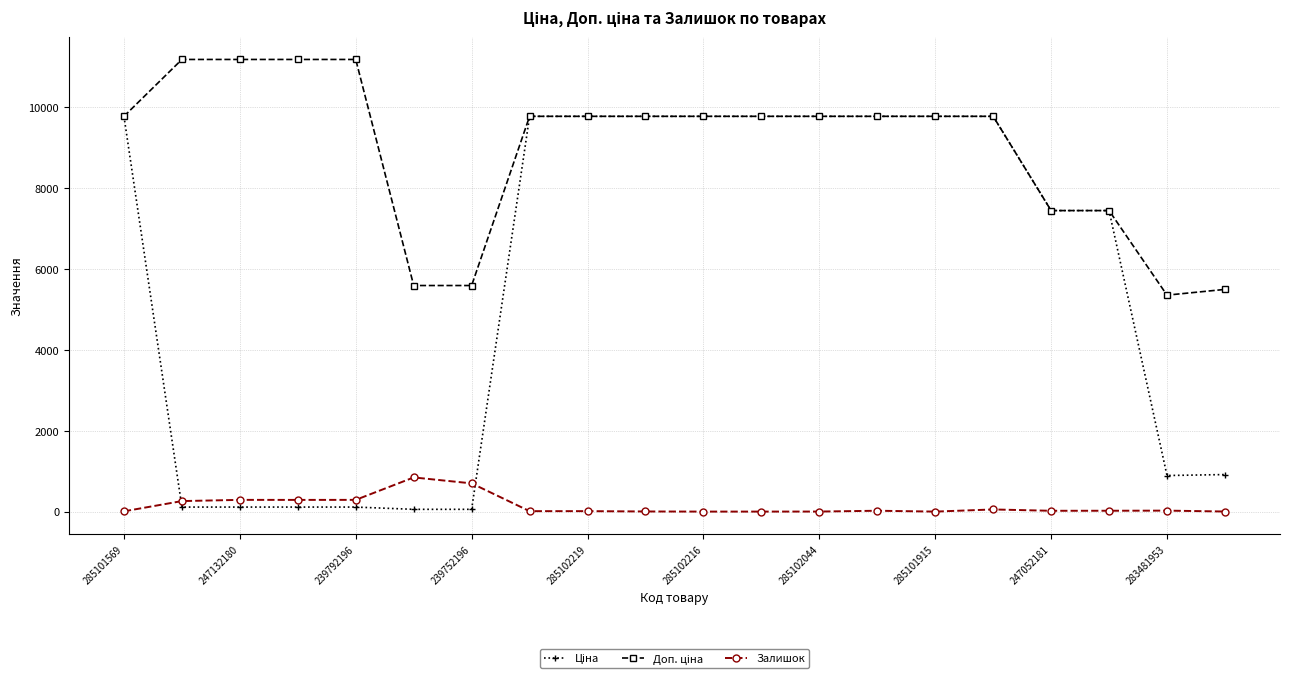

At how many categories does at least one series exceed 9329?

14